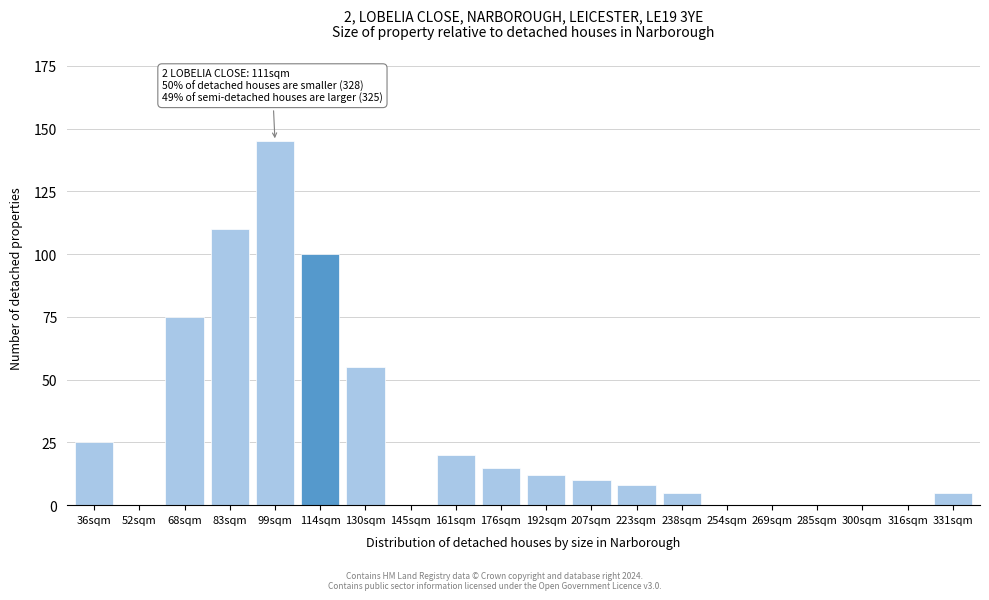

Reading left to right, list all the values displayed in this chart.

36sqm=25	52sqm=0	68sqm=75	83sqm=110	99sqm=145	114sqm=100	130sqm=55	145sqm=0	161sqm=20	176sqm=15	192sqm=12	207sqm=10	223sqm=8	238sqm=5	254sqm=0	269sqm=0	285sqm=0	300sqm=0	316sqm=0	331sqm=5